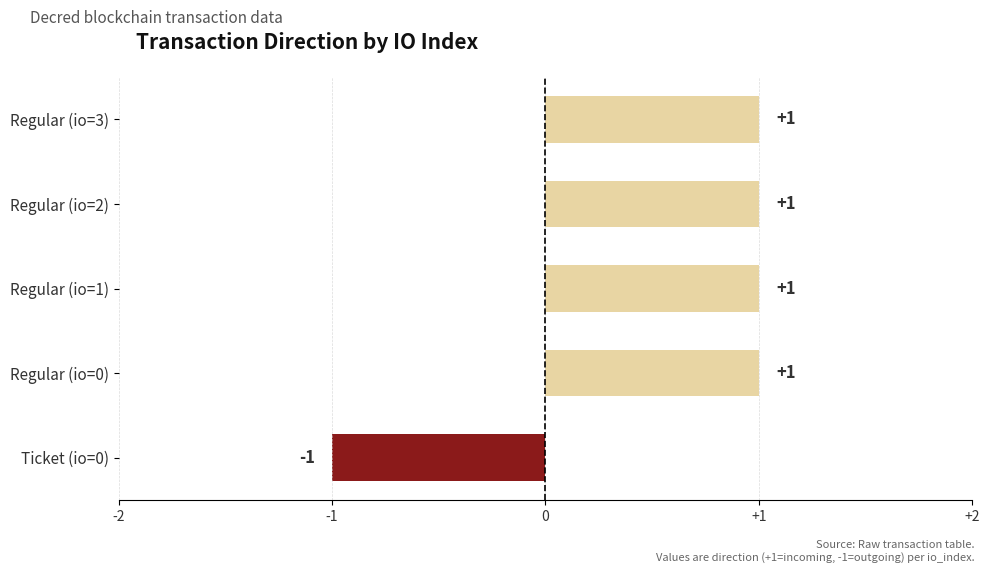

The chart shows a value of -2 at Ticket (io=0). True or false?

False